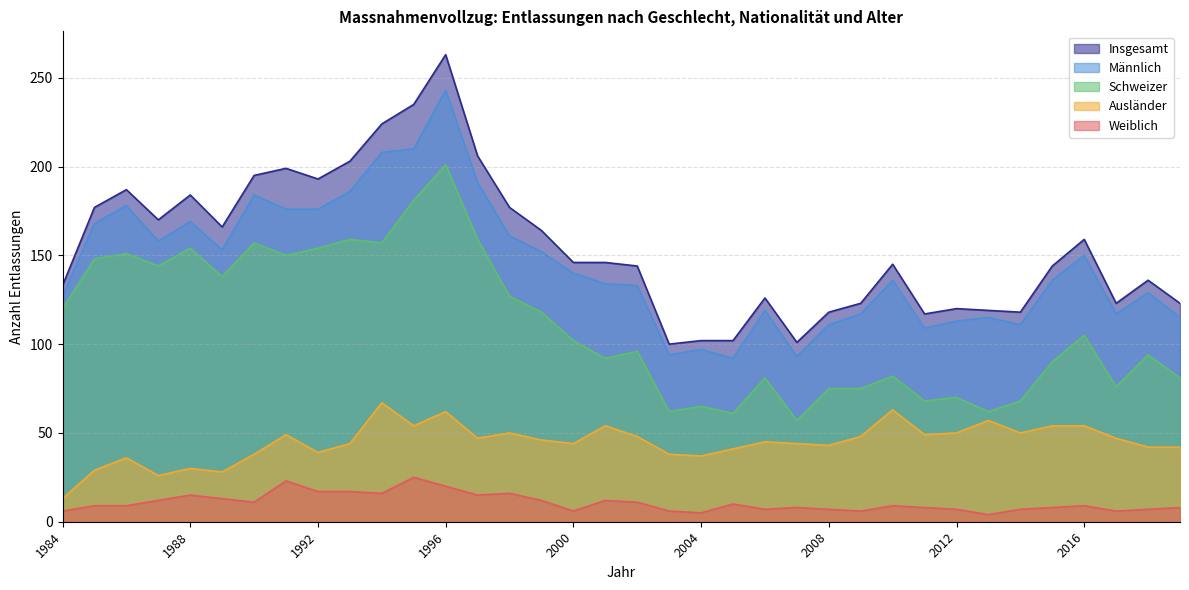

At which category does Männlich reach its first local valley?

1987